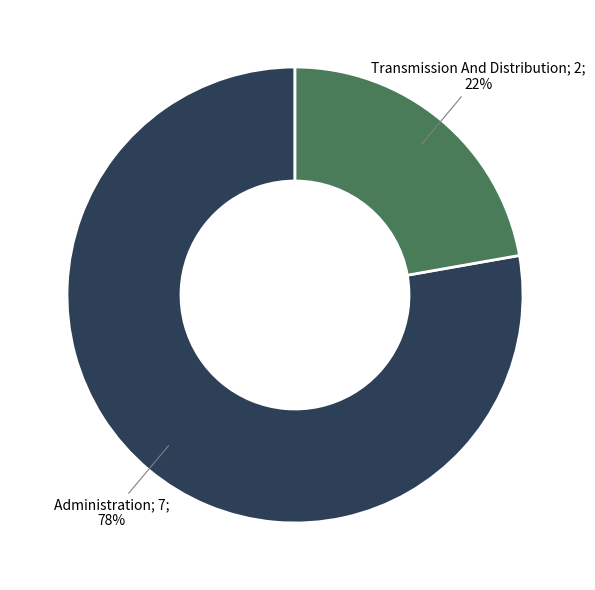

Is there a majority slice in this chart?

Yes